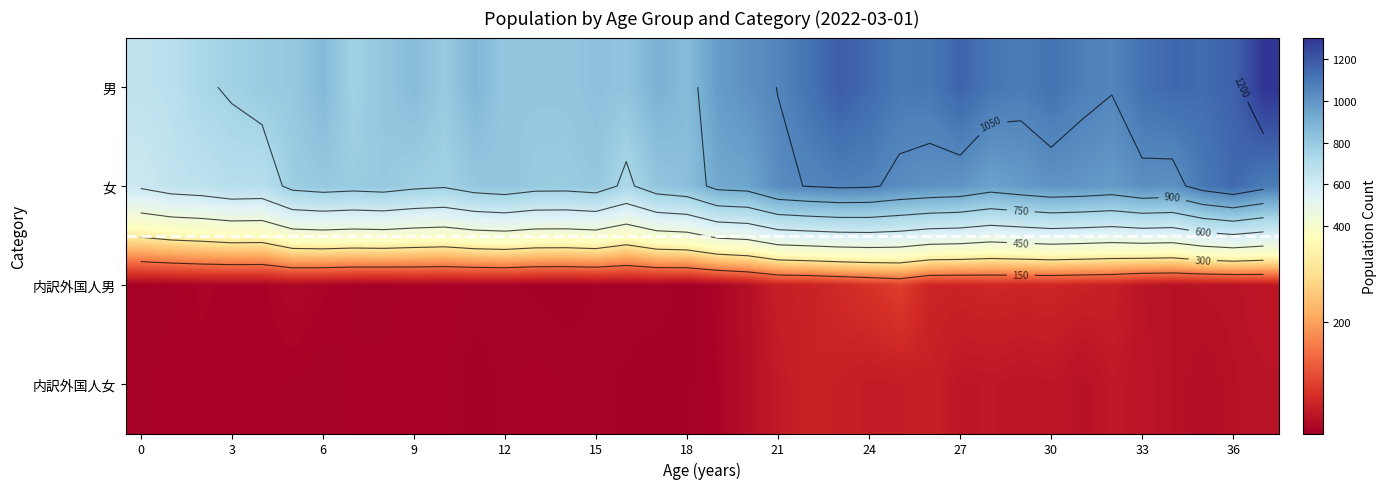

What is the average value of the 男 series?

958